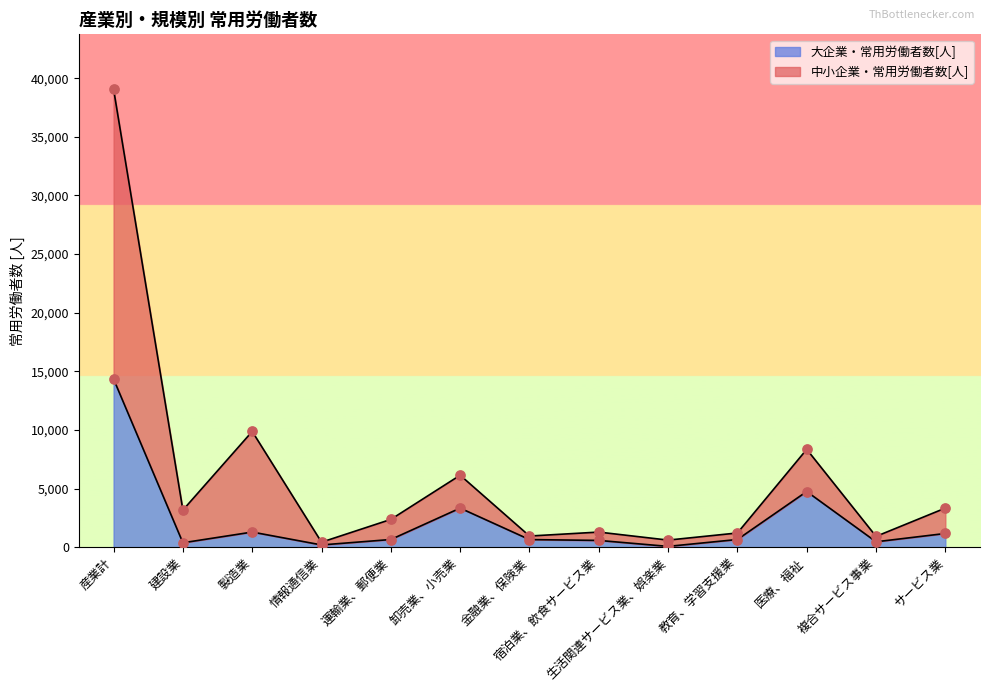

At which category is the sum across all series the highest?

産業計